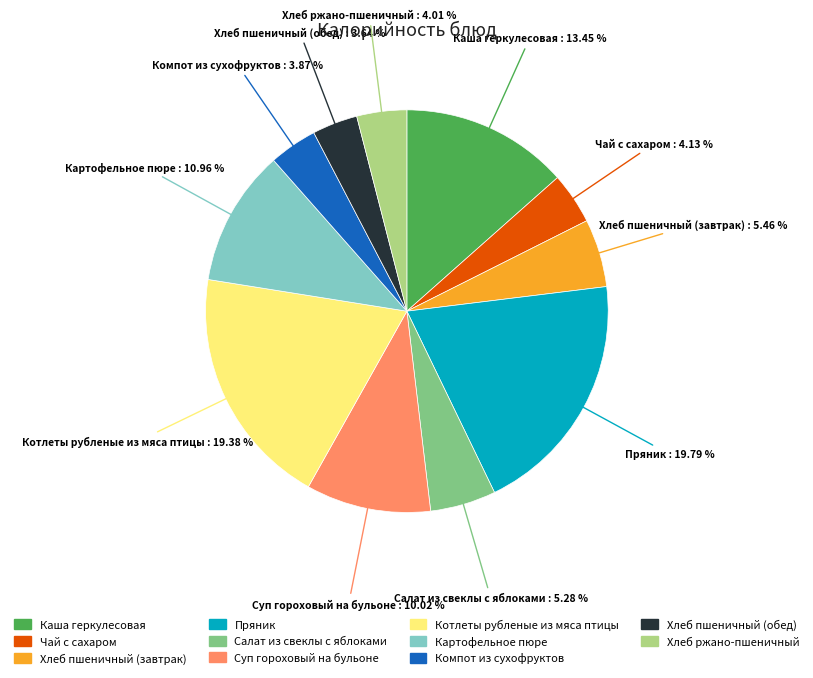

True or false: Пряник accounts for 6% of the total.

False